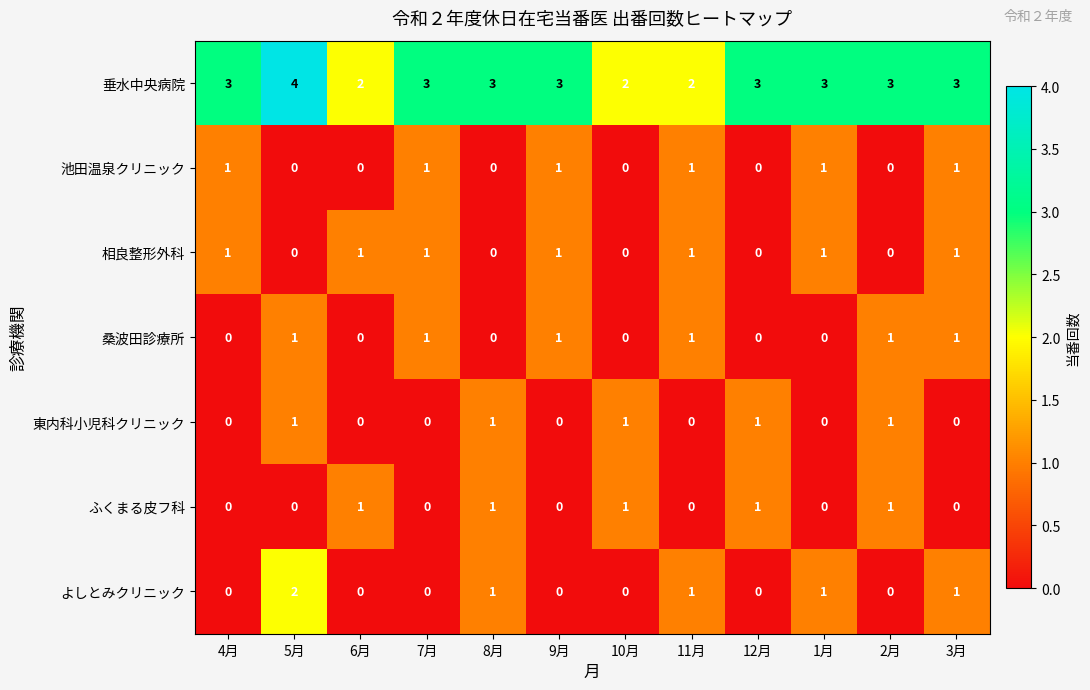

What is the difference between the highest and lowest values at 5月?

4